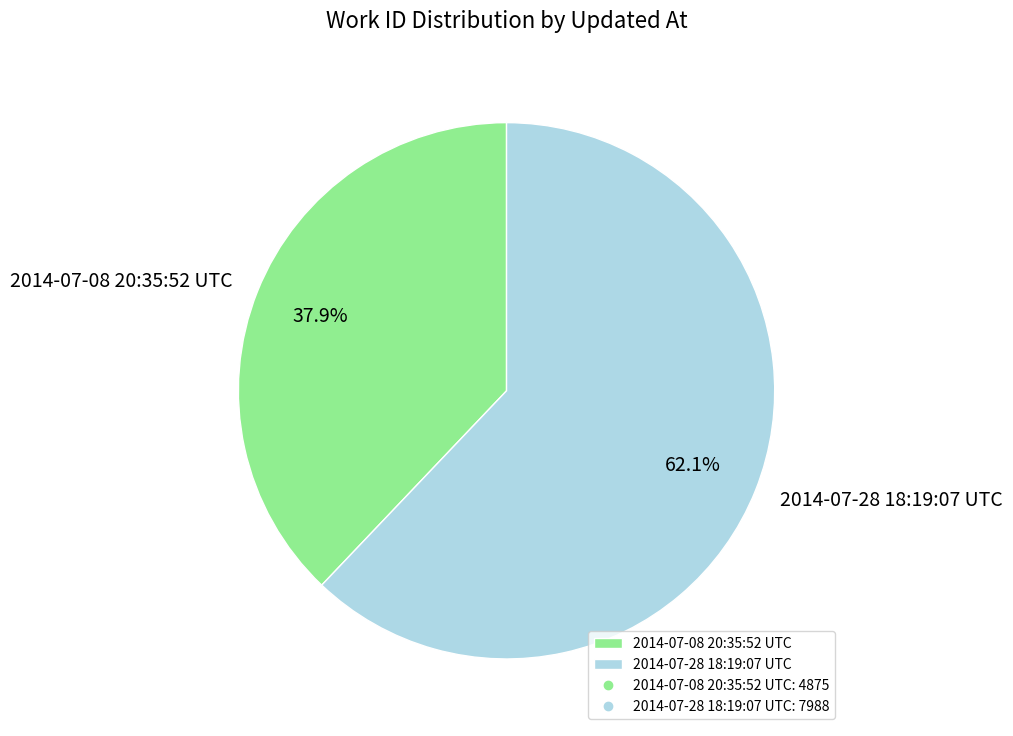

What is the largest slice in the pie chart?

2014-07-28 18:19:07 UTC